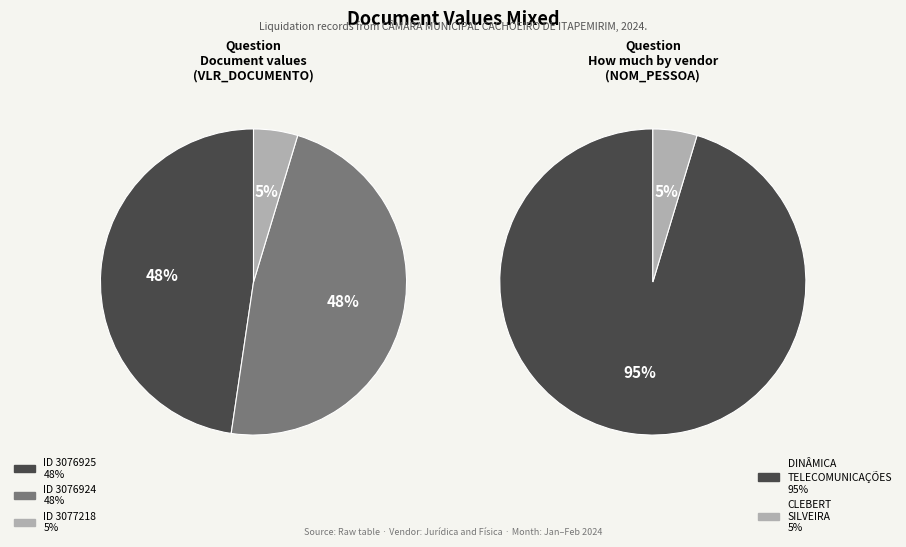

Is it true that 3076924 is 60% of the pie?

False